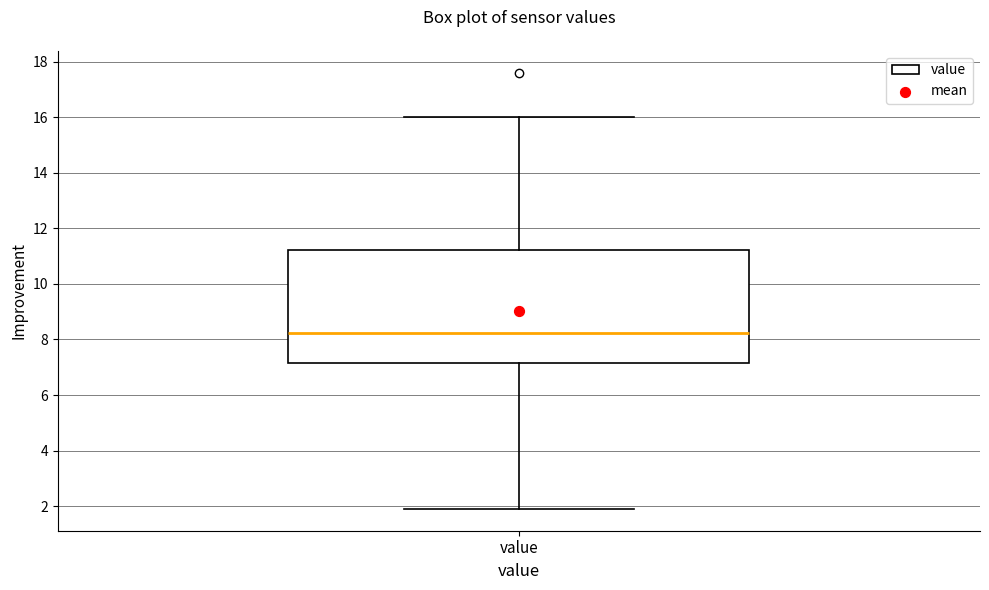

Read this box plot against the y-axis: the position of the median line, the range covered by the box, and the ends of both whiskers. The values are not printed on the chart, so give them approximately, as read against the axis.

median 8.2, box 7.2 to 11.2, whiskers 2.0 to 16.0